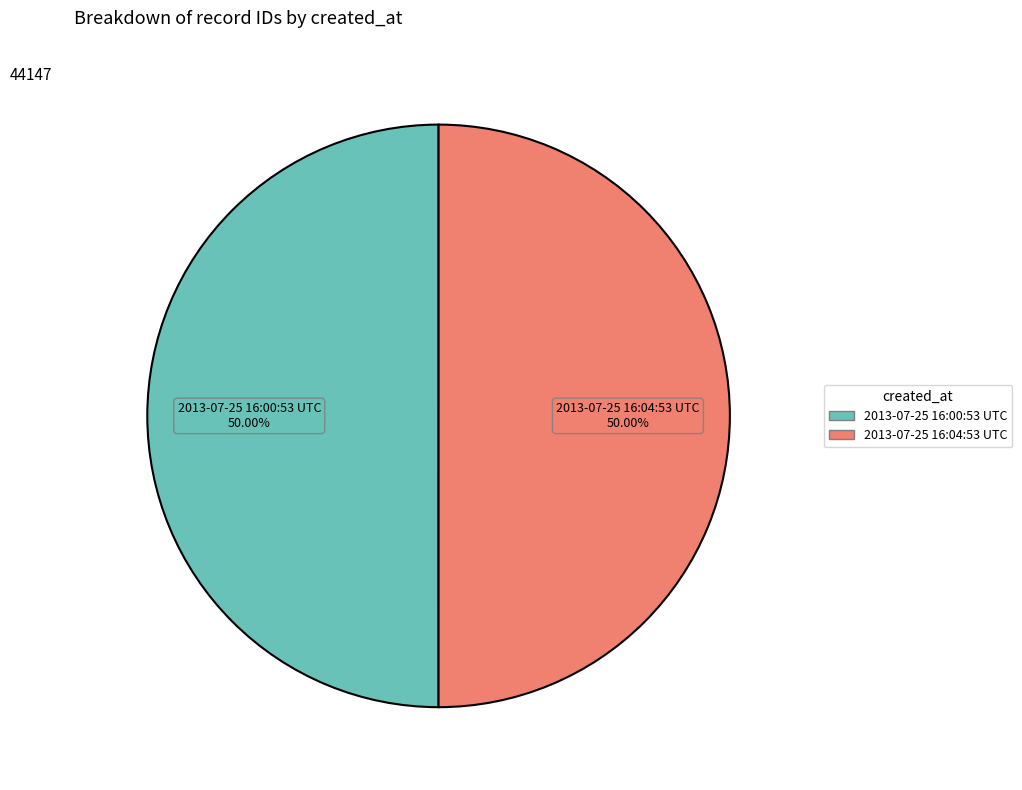

Do 2013-07-25 16:00:53 UTC and 2013-07-25 16:04:53 UTC together represent more than half of the pie?

Yes